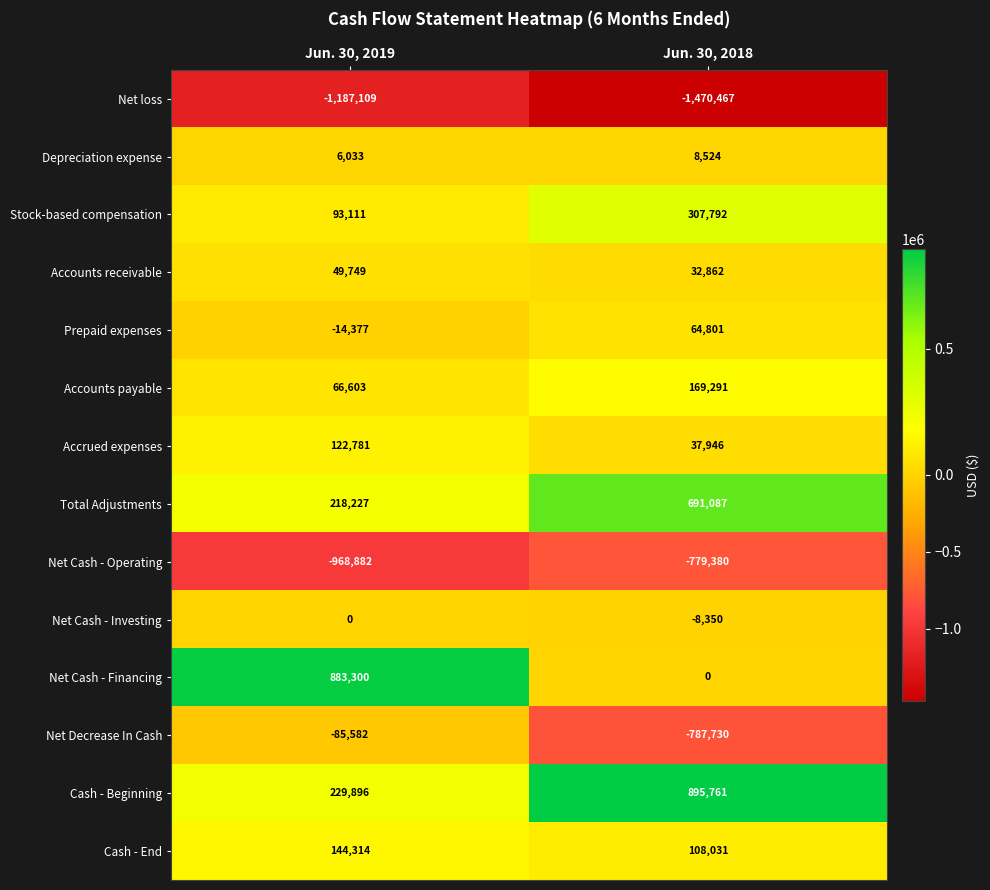

Which label corresponds to the smallest value in the chart?

Jun. 30, 2018